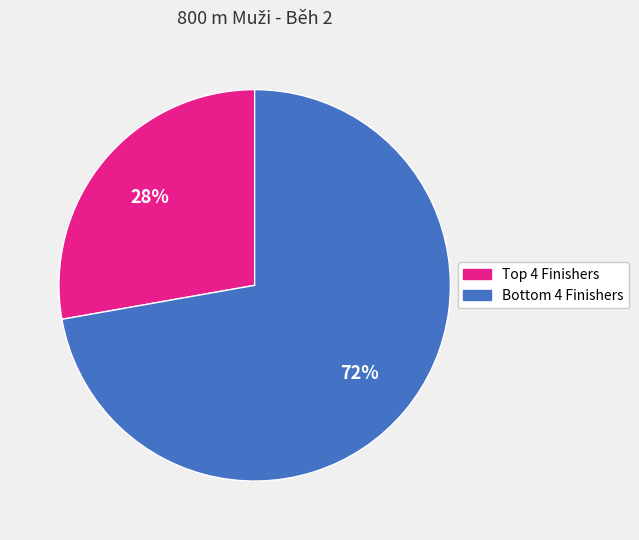

Does any single category account for the majority?

Yes